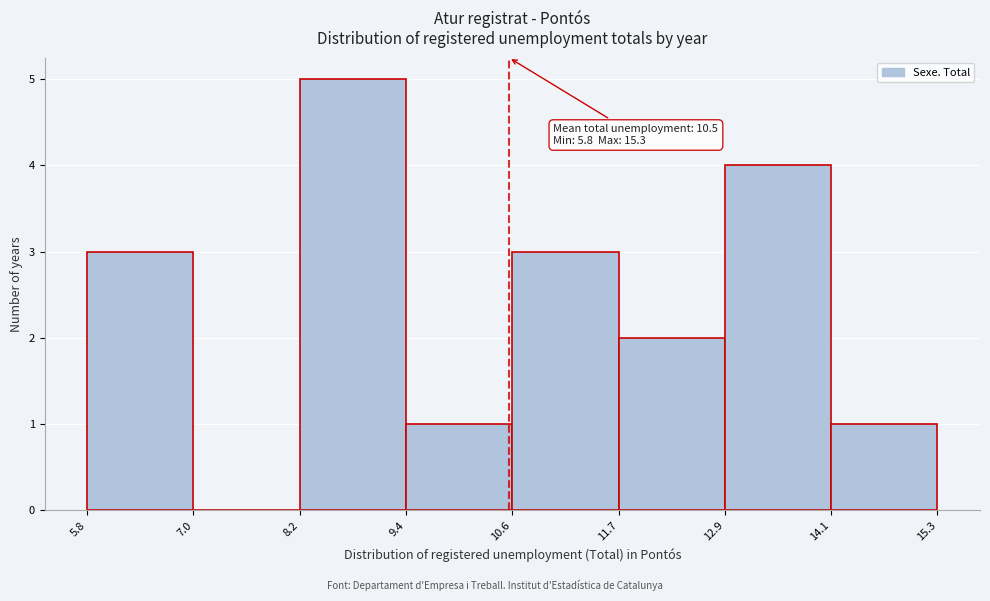

Over which range of the x-axis is the bar tallest?

8.2 to 9.4